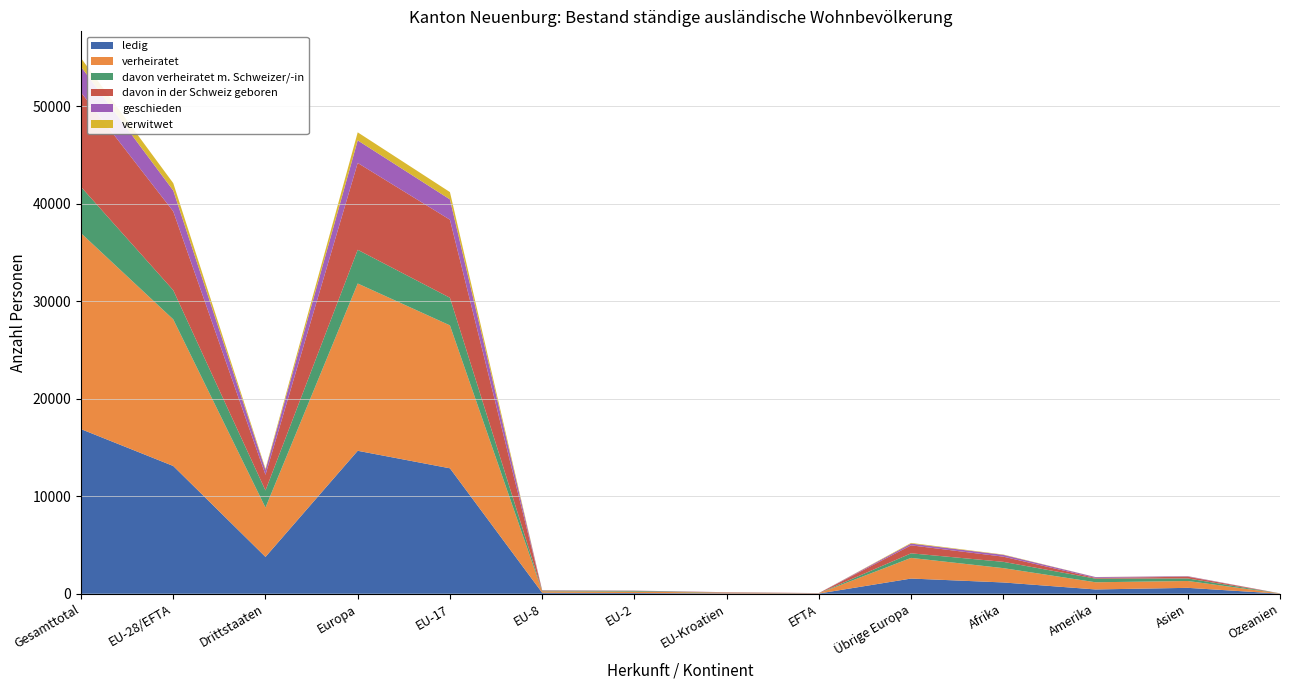

Reading right to left, list all the values displayed in this chart.

ledig: Ozeanien=11	Asien=606	Amerika=441	Afrika=1158	Übrige Europa=1558	EFTA=22	EU-Kroatien=38	EU-2=74	EU-8=104	EU-17=12863	Europa=14659	Drittstaaten=3779	EU-28/EFTA=13101	Gesamttotal=16880
verheiratet: Ozeanien=20	Asien=701	Amerika=736	Afrika=1469	Übrige Europa=2119	EFTA=18	EU-Kroatien=67	EU-2=147	EU-8=149	EU-17=14653	Europa=17153	Drittstaaten=5056	EU-28/EFTA=15034	Gesamttotal=20090
davon verheiratet m. Schweizer/-in: Ozeanien=7	Asien=261	Amerika=374	Afrika=645	Übrige Europa=468	EFTA=8	EU-Kroatien=16	EU-2=71	EU-8=60	EU-17=2834	Europa=3457	Drittstaaten=1757	EU-28/EFTA=2989	Gesamttotal=4746
davon in der Schweiz geboren: Ozeanien=2	Asien=180	Amerika=72	Afrika=532	Übrige Europa=819	EFTA=18	EU-Kroatien=30	EU-2=12	EU-8=22	EU-17=8001	Europa=8902	Drittstaaten=1606	EU-28/EFTA=8083	Gesamttotal=9689
geschieden: Ozeanien=0	Asien=50	Amerika=84	Afrika=185	Übrige Europa=180	EFTA=2	EU-Kroatien=8	EU-2=17	EU-8=24	EU-17=2084	Europa=2315	Drittstaaten=501	EU-28/EFTA=2135	Gesamttotal=2636
verwitwet: Ozeanien=1	Asien=11	Amerika=8	Afrika=34	Übrige Europa=67	EFTA=1	EU-Kroatien=1	EU-2=4	EU-8=3	EU-17=750	Europa=826	Drittstaaten=122	EU-28/EFTA=759	Gesamttotal=881